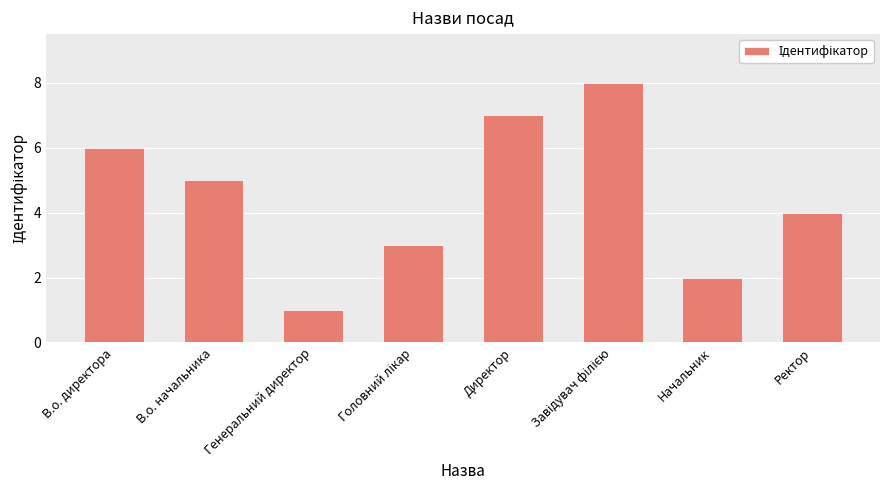

What is the sum of all values?

36